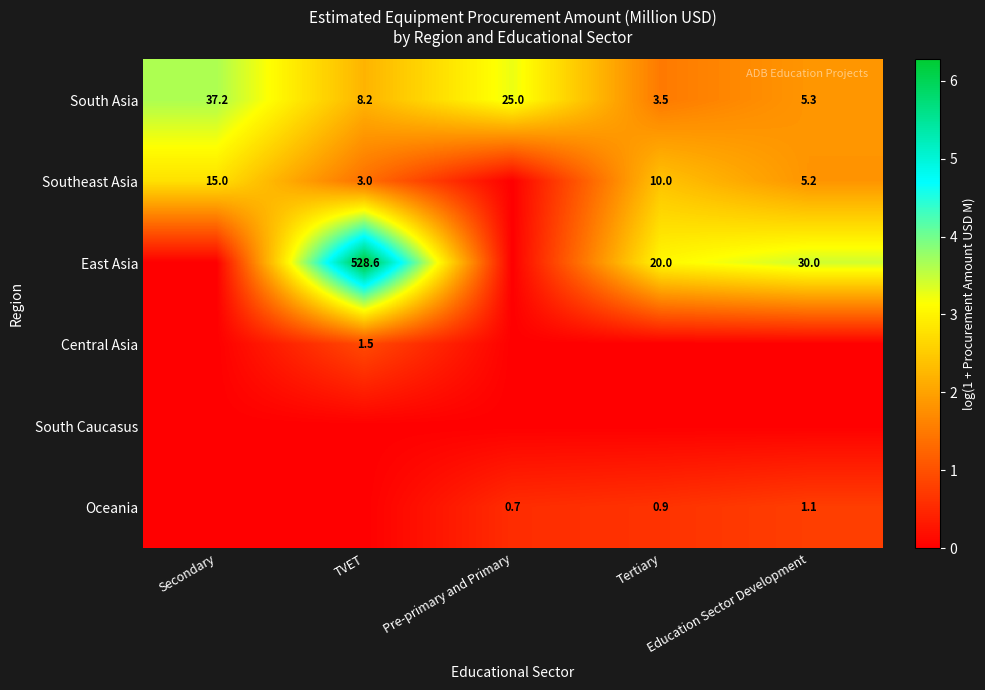

What is the sum of all South Asia values?

79.2